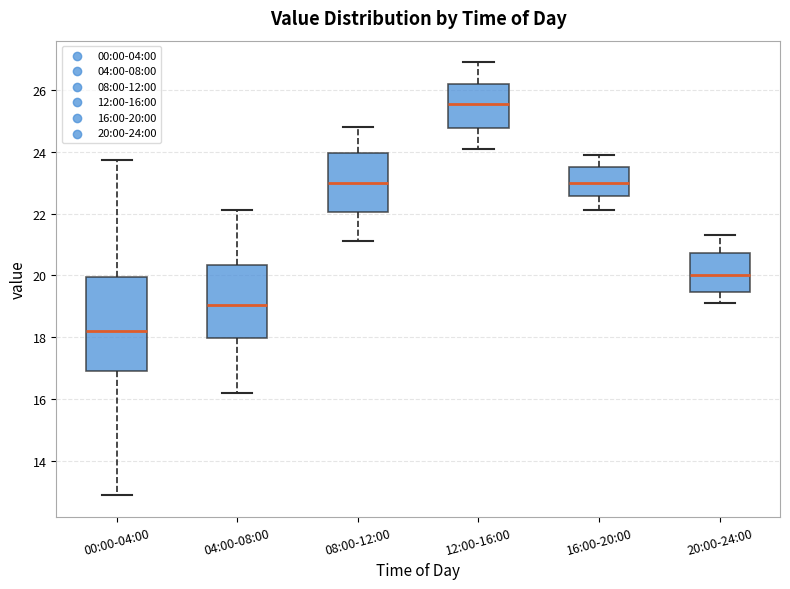

Where does the median line of the box for 08:00-12:00 sit on the y-axis? The values are not printed on the chart, so give them approximately, as read against the axis.

23.0